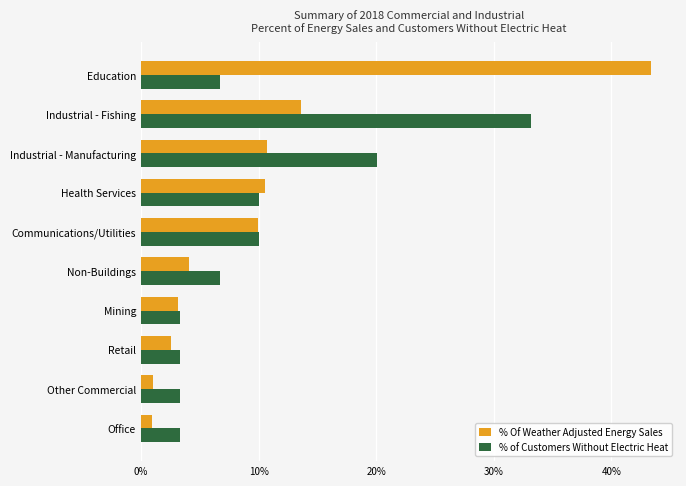

What is the maximum value for % of Customers Without Electric Heat?

0.3